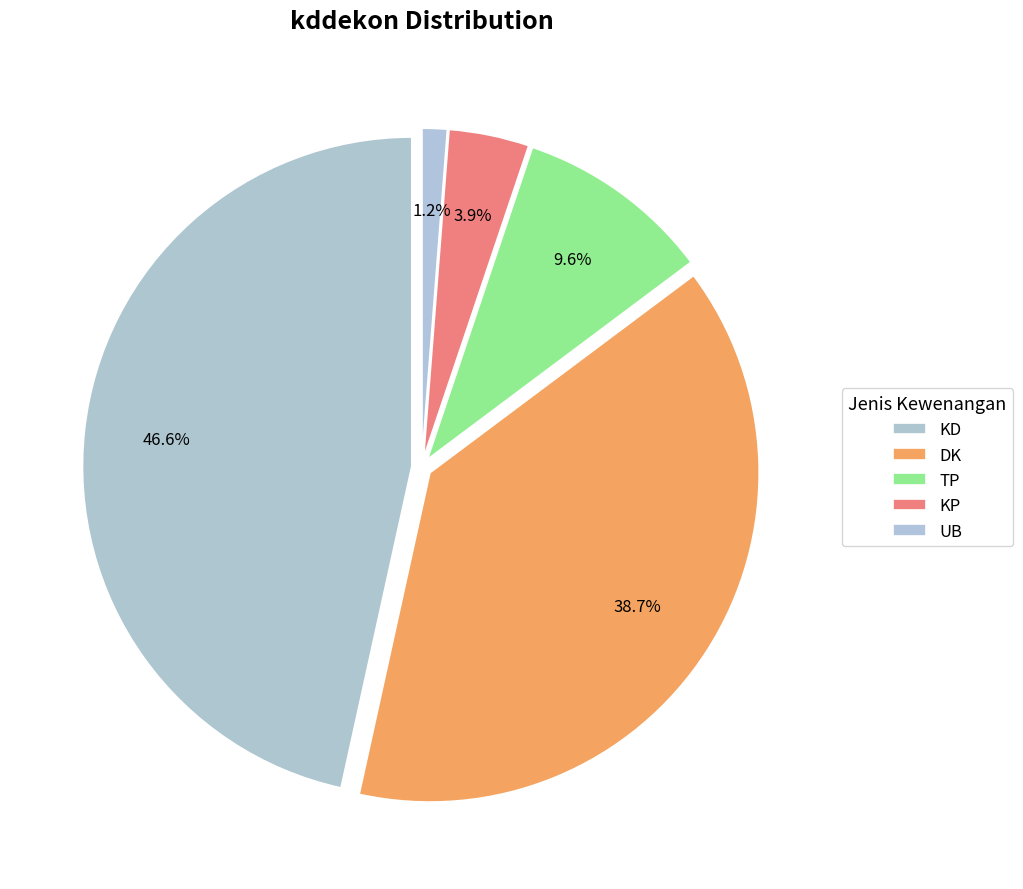

Which category has the biggest portion of the pie?

KD